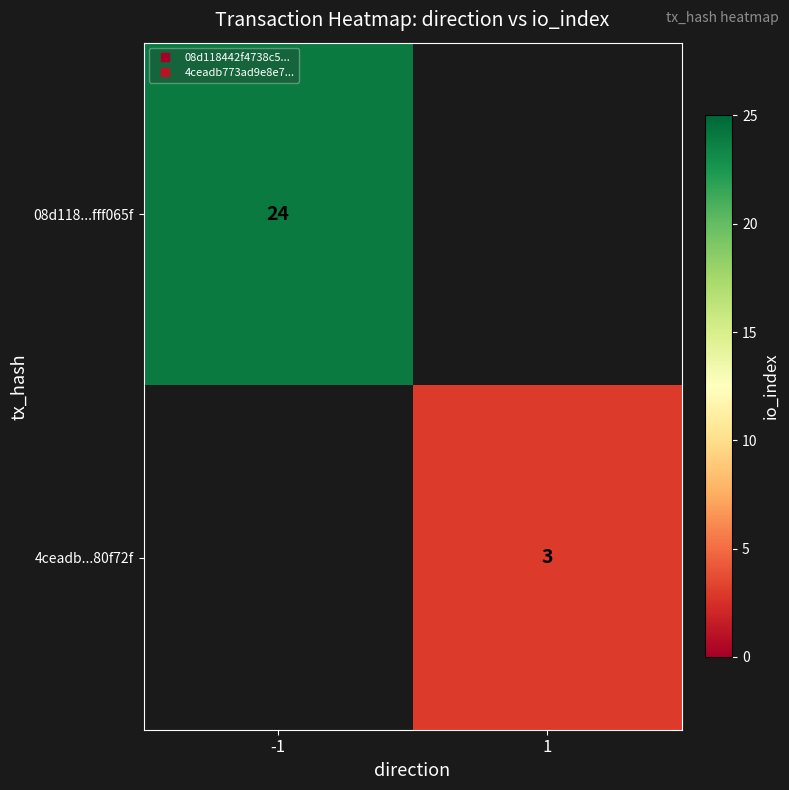

List the labels in order of 08d118...fff065f value, largest first.

-1, 1